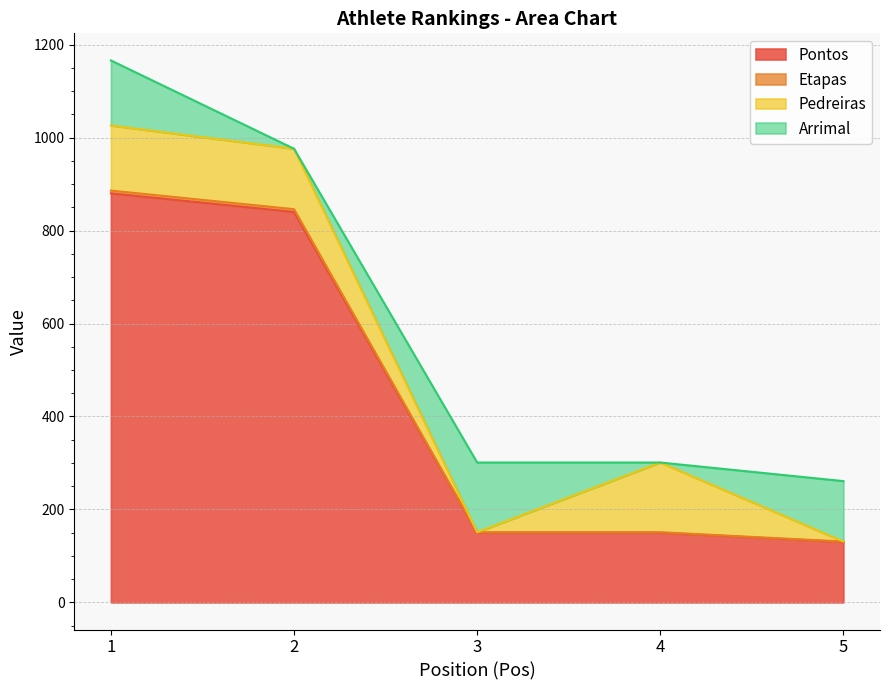

What is the highest value of the Pontos series?

880